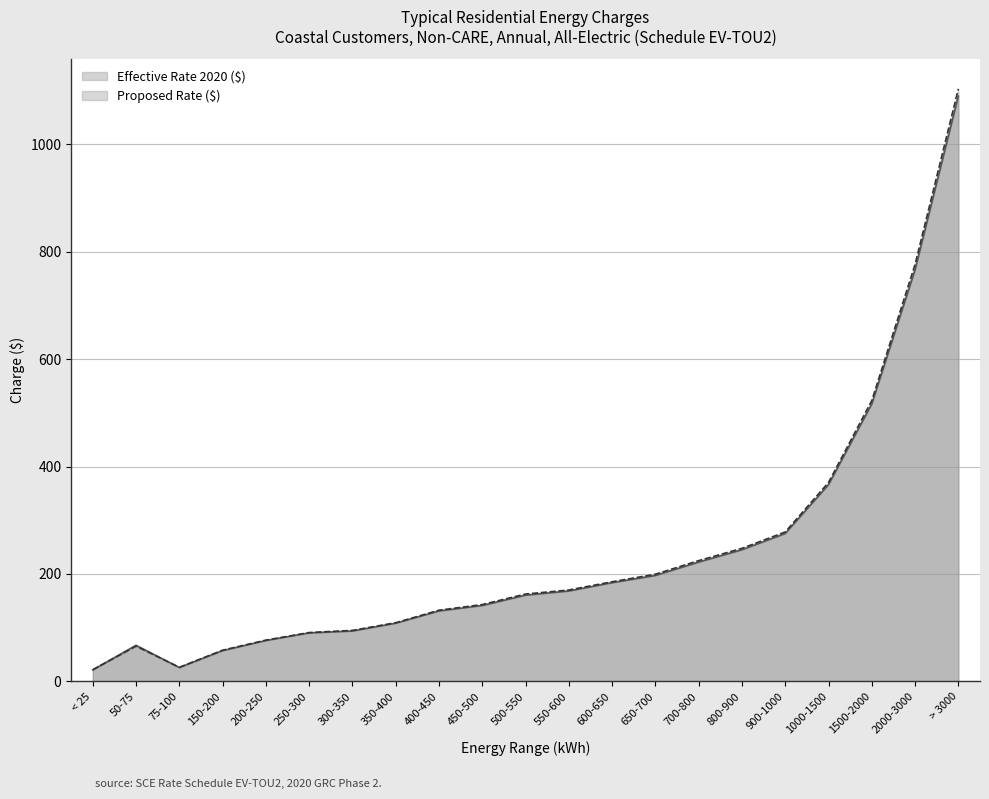

What are all the series names shown in the legend?

Effective Rate 2020 ($), Proposed Rate ($)